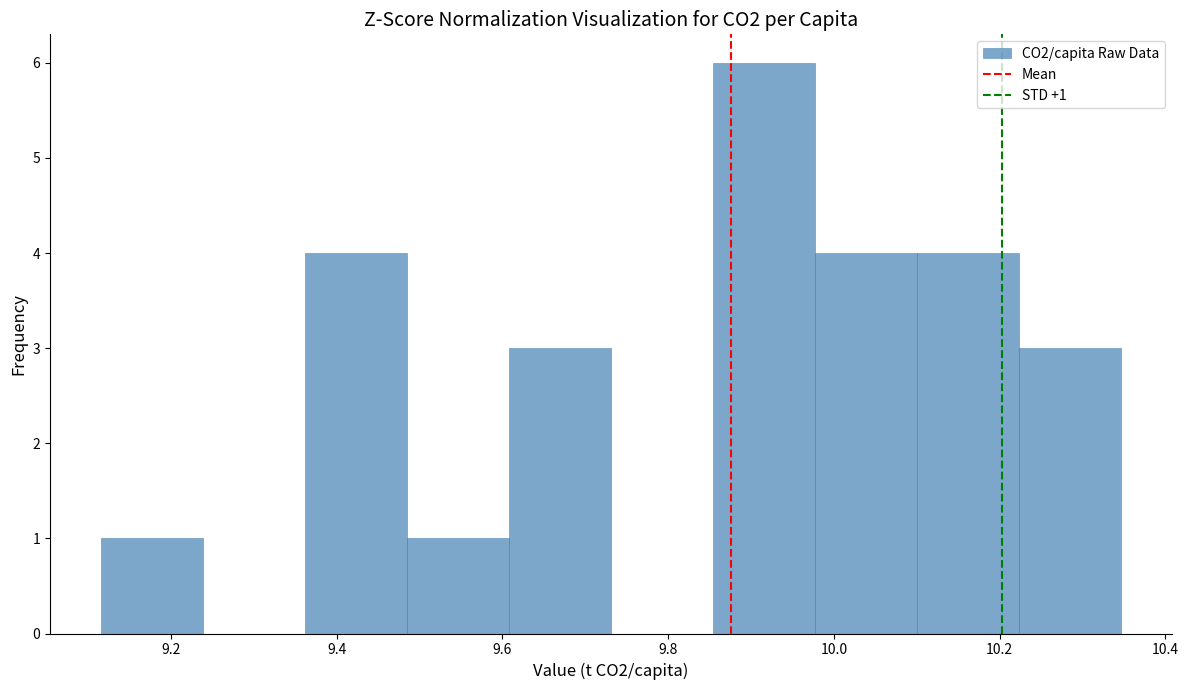

Which range on the x-axis has the tallest bar?

9.86 to 9.98